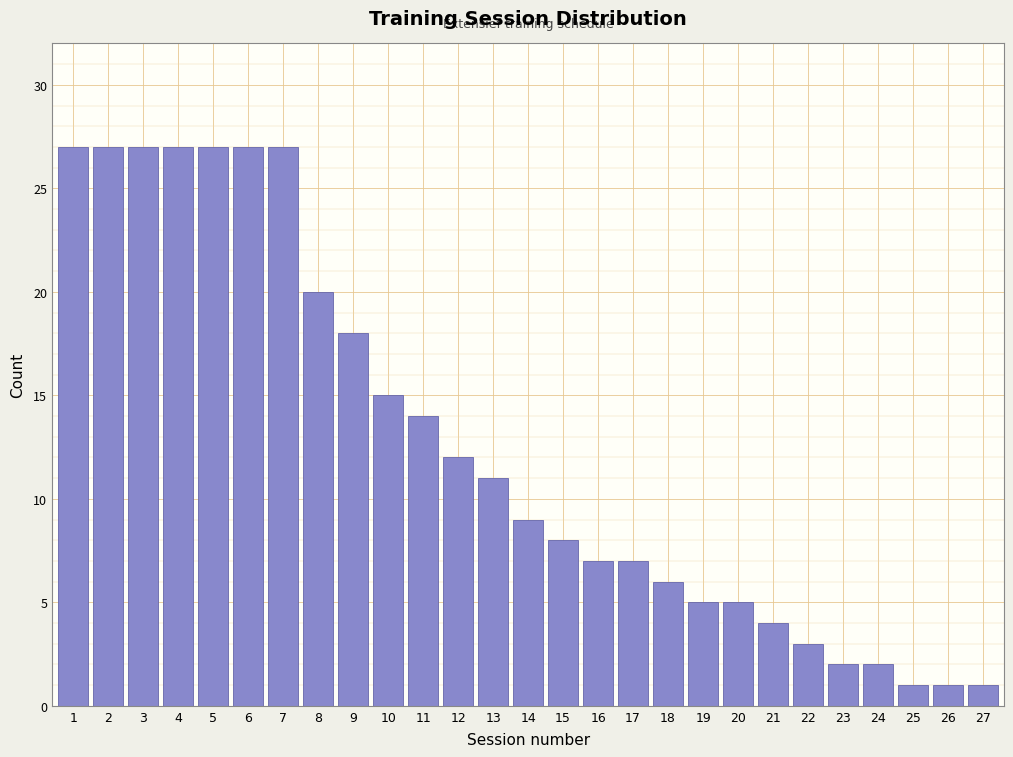

Reading right to left, list all the values displayed in this chart.

27=1	26=1	25=1	24=2	23=2	22=3	21=4	20=5	19=5	18=6	17=7	16=7	15=8	14=9	13=11	12=12	11=14	10=15	9=18	8=20	7=27	6=27	5=27	4=27	3=27	2=27	1=27